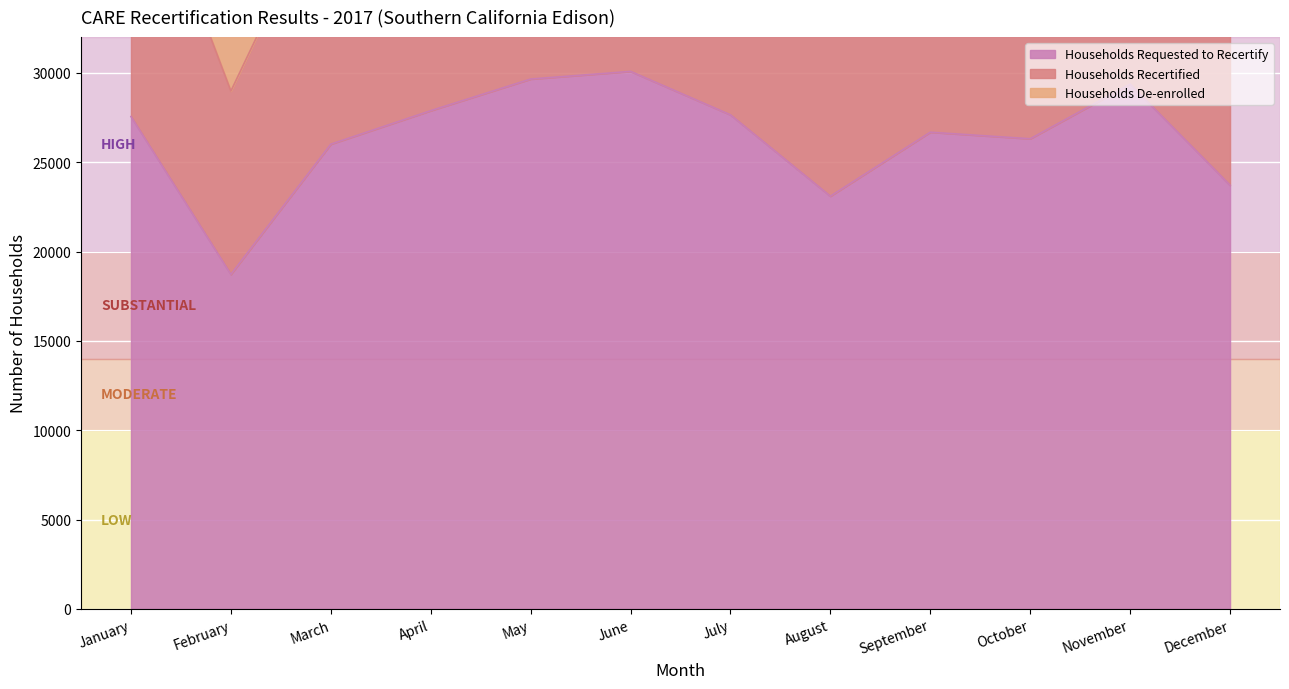

Which series has the largest total across all categories?

Households Recertified